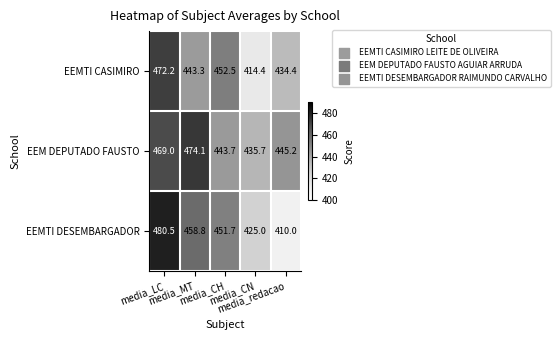

Rank the series by their maximum value, from highest to lowest.

EEMTI DESEMBARGADOR, EEM DEPUTADO FAUSTO, EEMTI CASIMIRO